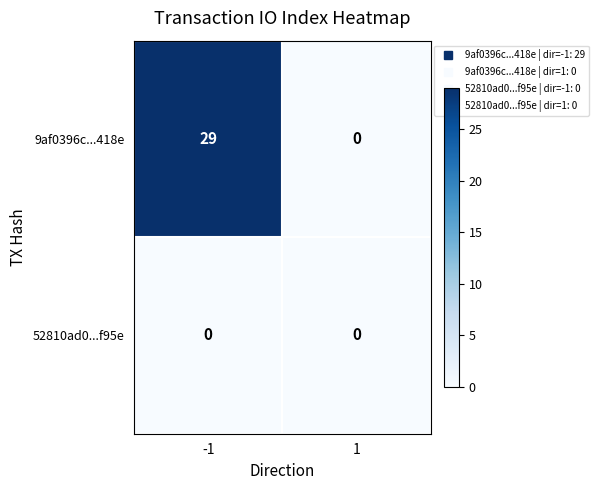

At which category is the sum across all series the highest?

-1